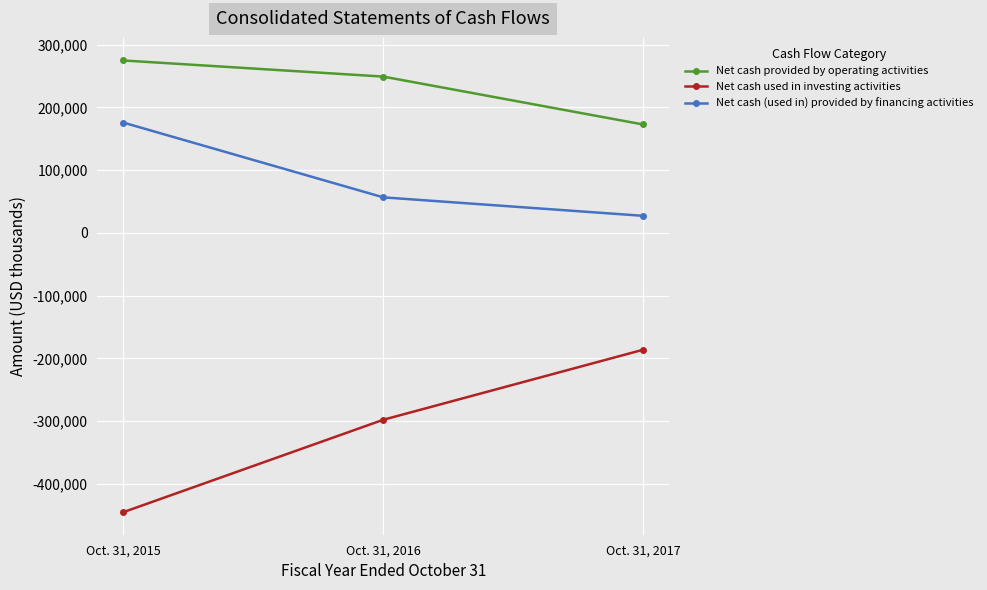

What is the spread (max minus min) of values at Oct. 31, 2015?

719700